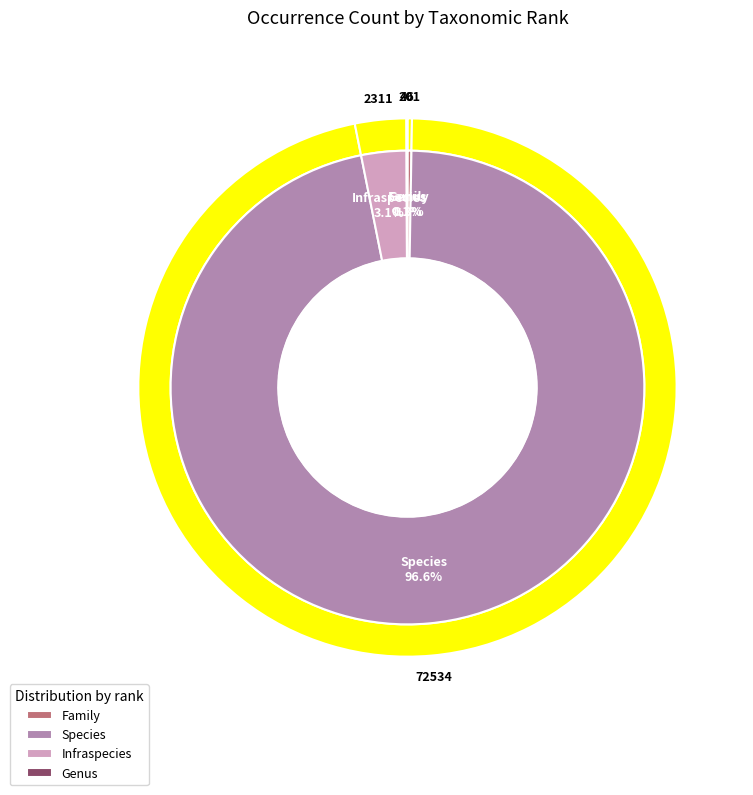

Is it true that Family is 0% of the pie?

True